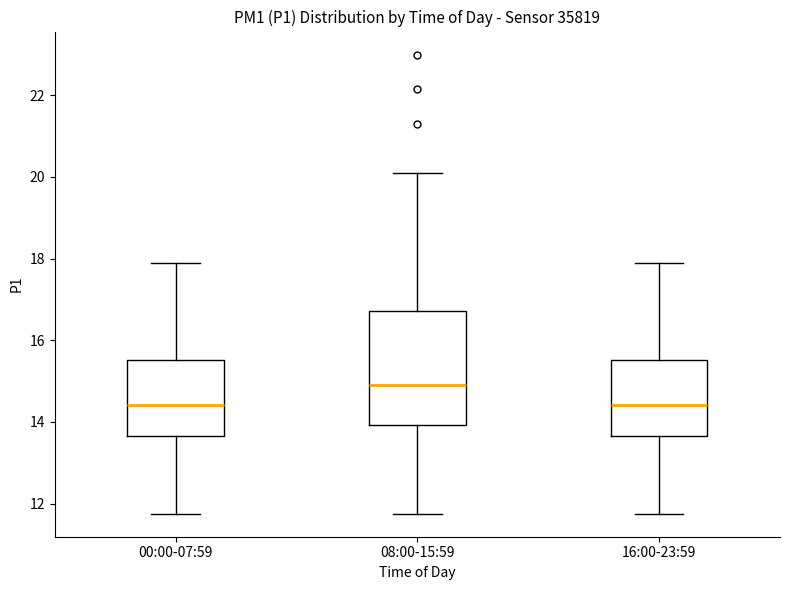

Reading left to right, transcribe this box plot: for each box, give where its median line is, the range the box spans, and where its two whiskers end, as read against the y-axis. The values are not printed on the chart, so give them approximately, as read against the axis.

00:00-07:59: median 14.4, box 13.6 to 15.6, whiskers 11.8 to 18.0
08:00-15:59: median 15.0, box 14.0 to 16.8, whiskers 11.8 to 20.2
16:00-23:59: median 14.4, box 13.6 to 15.6, whiskers 11.8 to 18.0